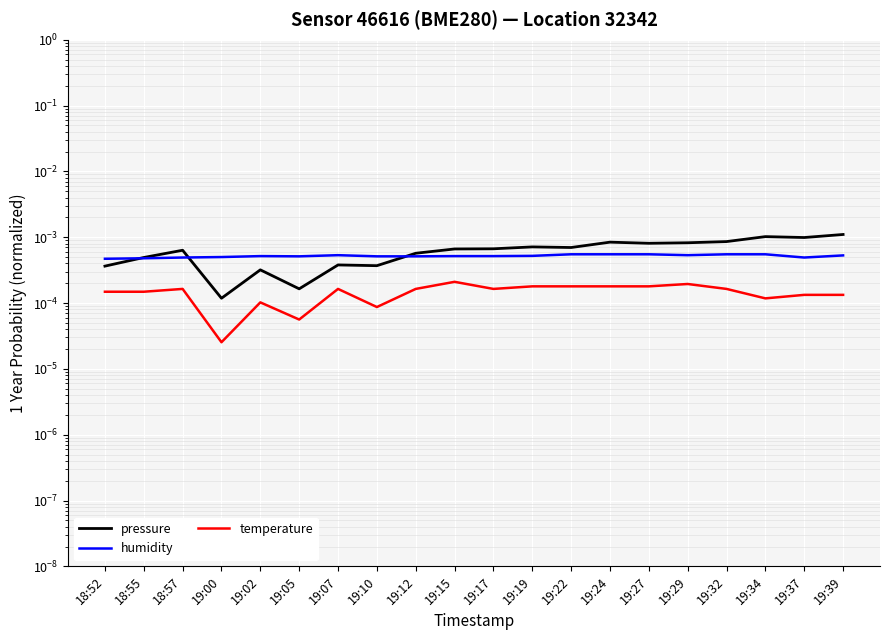

The value of humidity at 19:27 is 0.0. True or false?

True